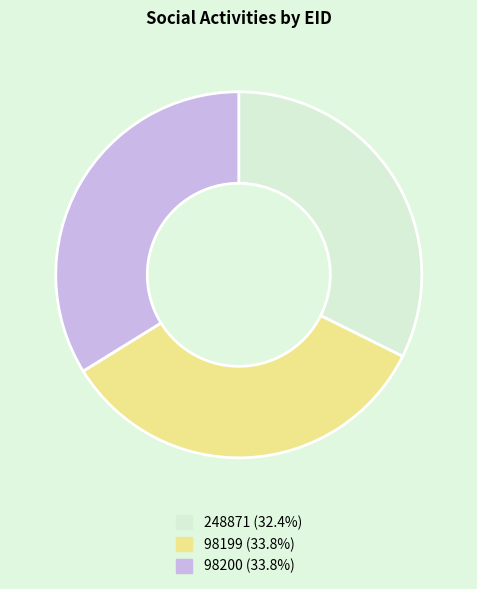

True or false: 98199 accounts for 34% of the total.

True